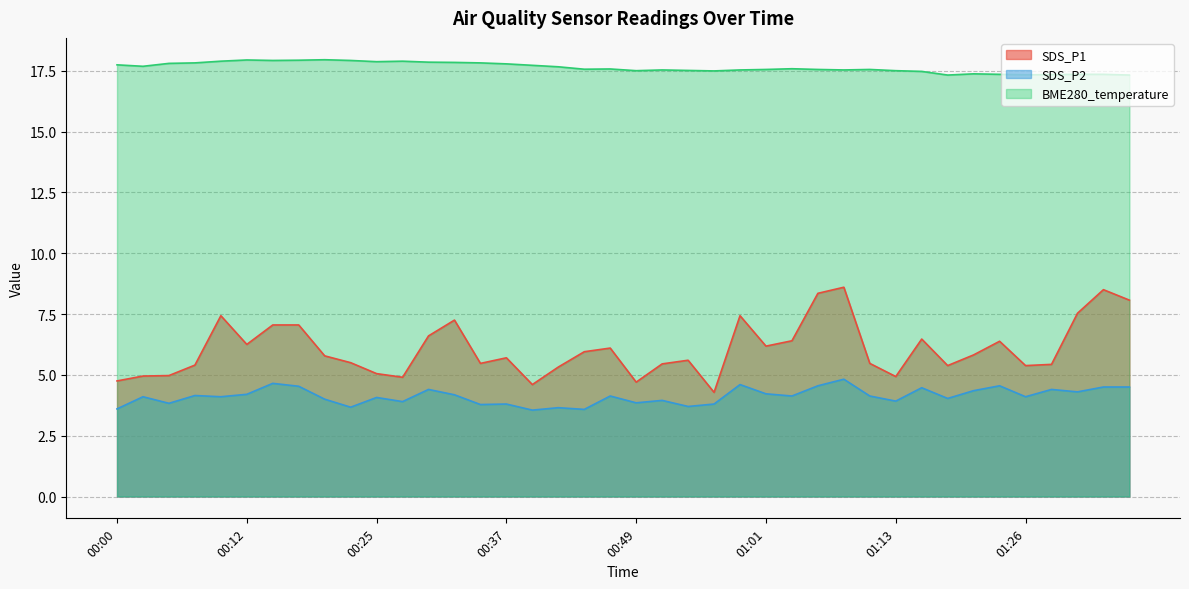

Rank the series at 00:44 from highest to lowest value.

BME280_temperature, SDS_P1, SDS_P2